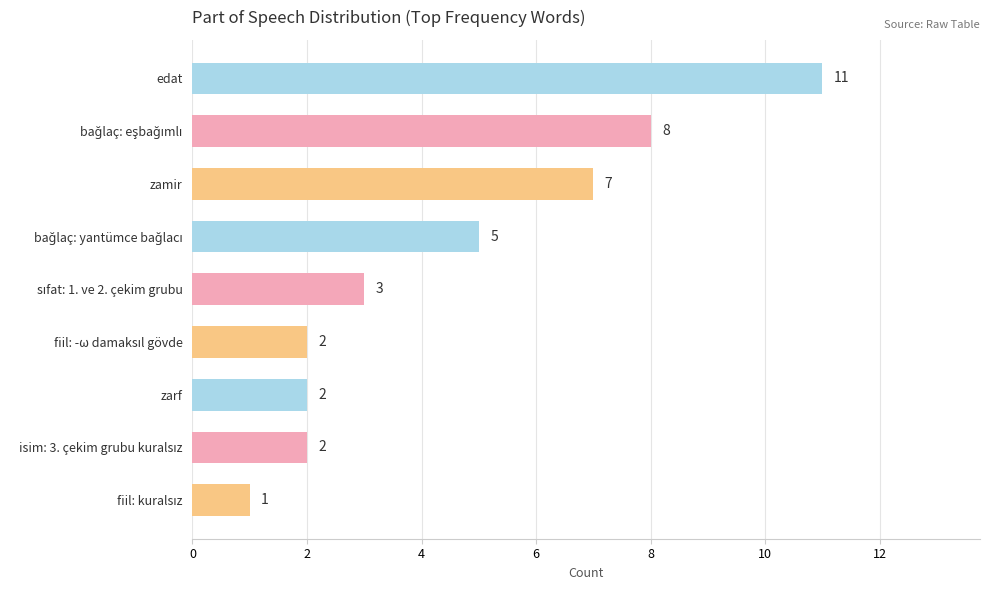

What is the difference between the second highest and second lowest values?

6